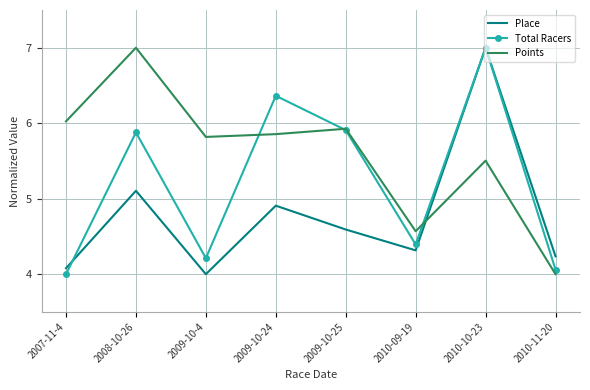

How many interior local peaks does the Place series have?

3